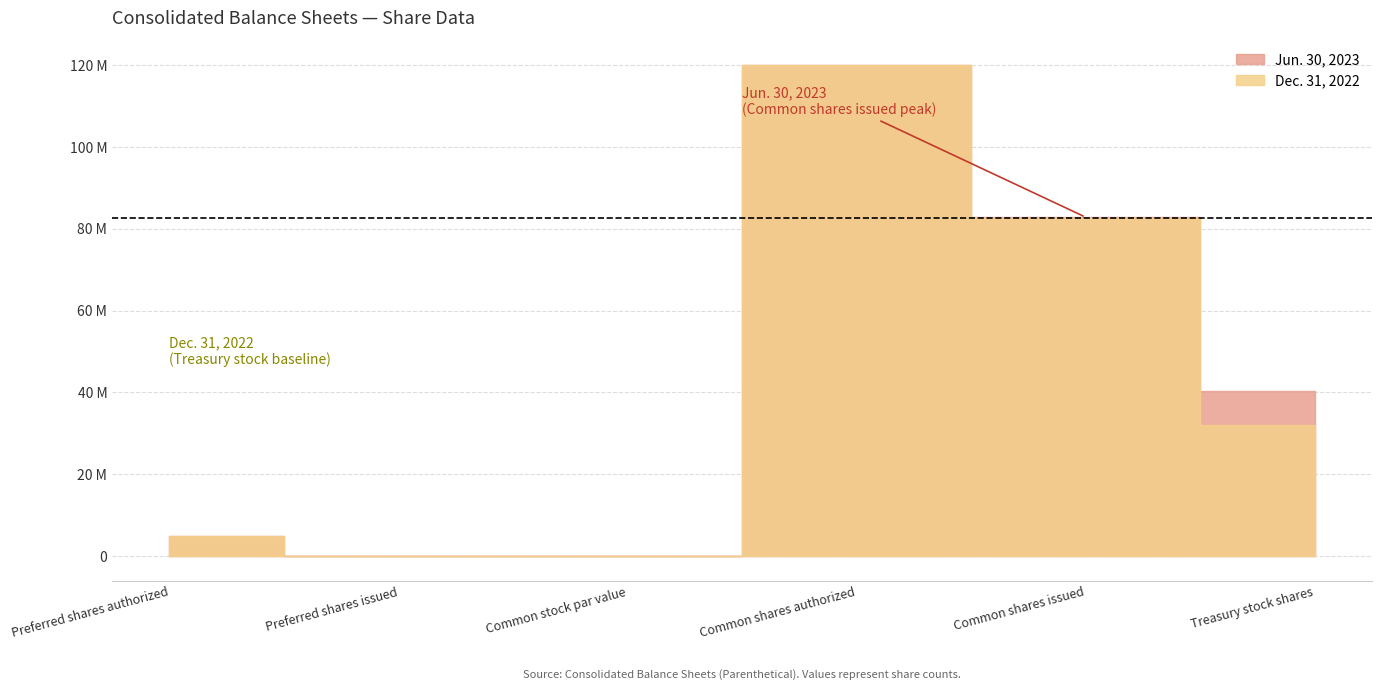

How many lines are shown in the chart?

2